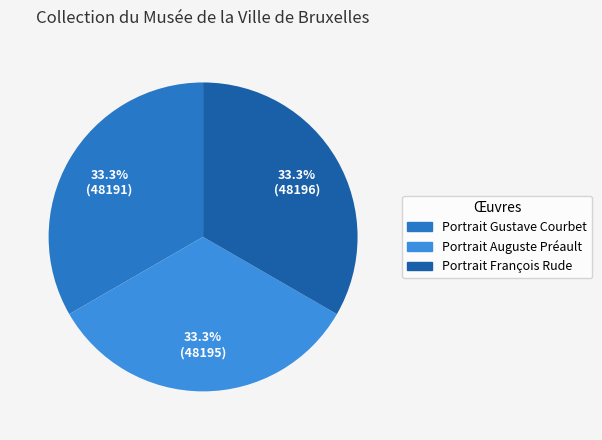

How many slices are in this pie chart?

3